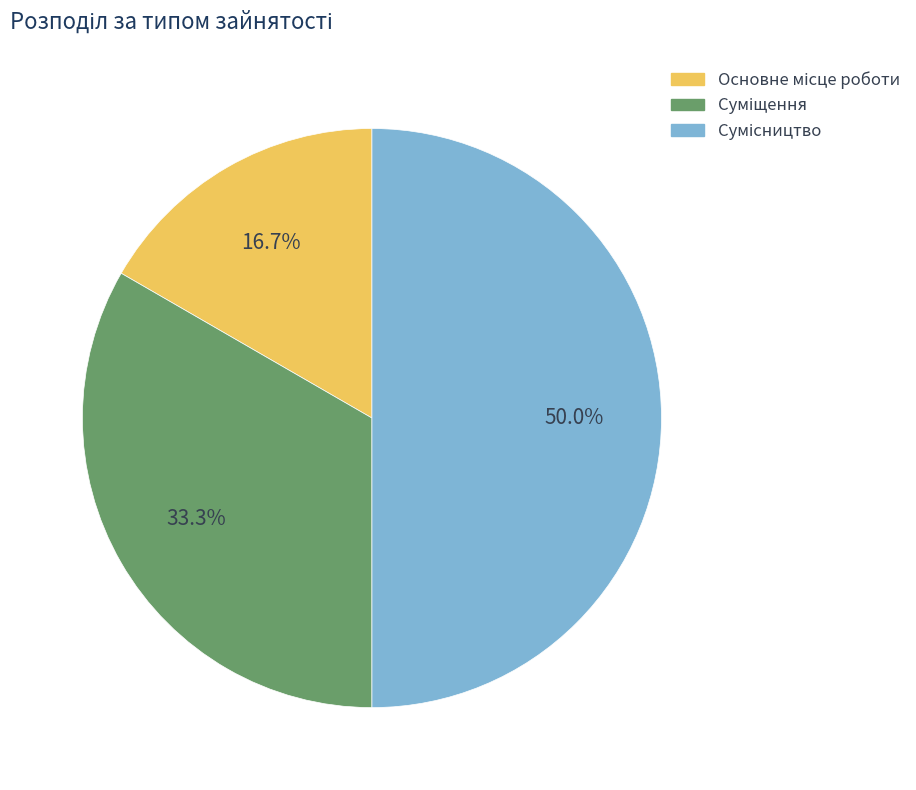

Count the number of slices in the pie.

3